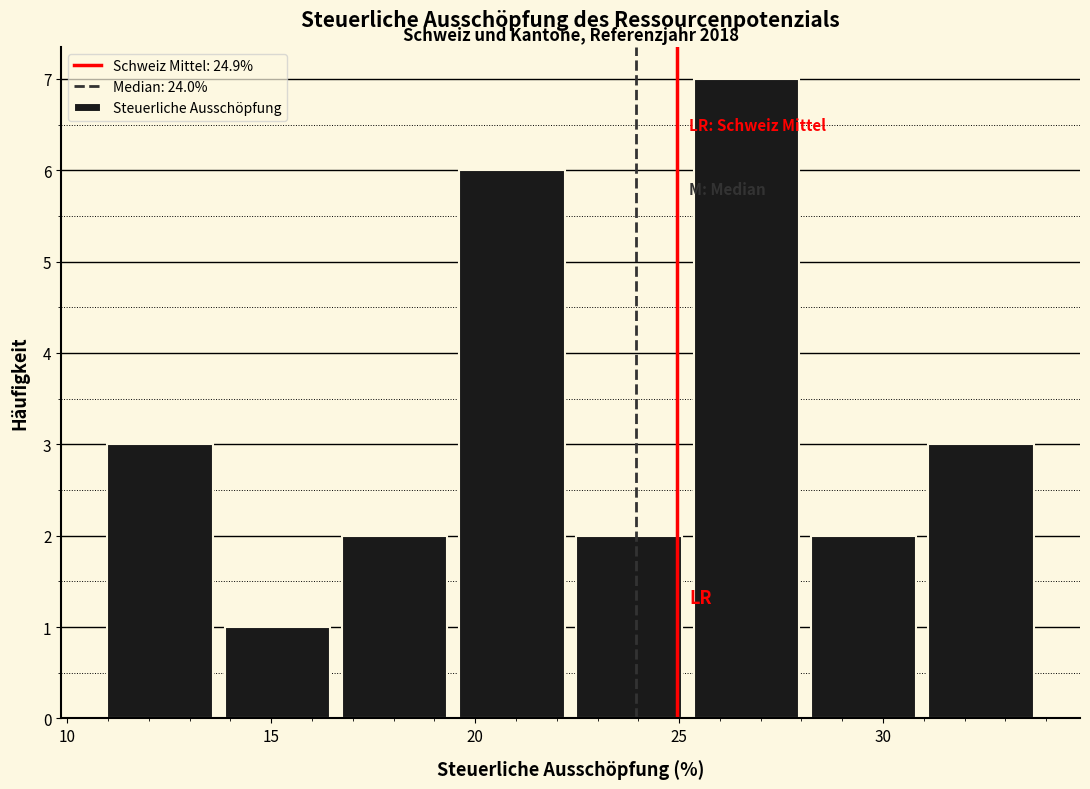

Over which range of the x-axis is the bar tallest?

25.5 to 28.0